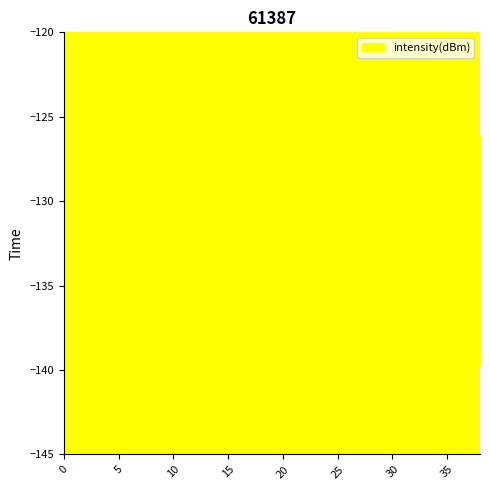

What is the greatest value displayed?

-124.4